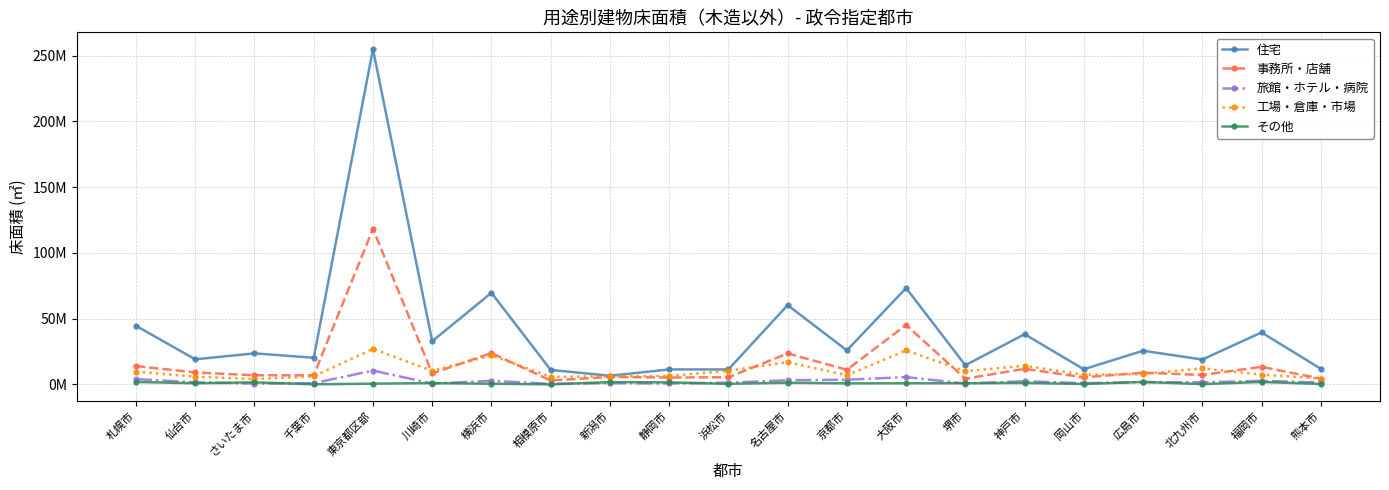

At which label is 住宅 closest to 130761368?

大阪市